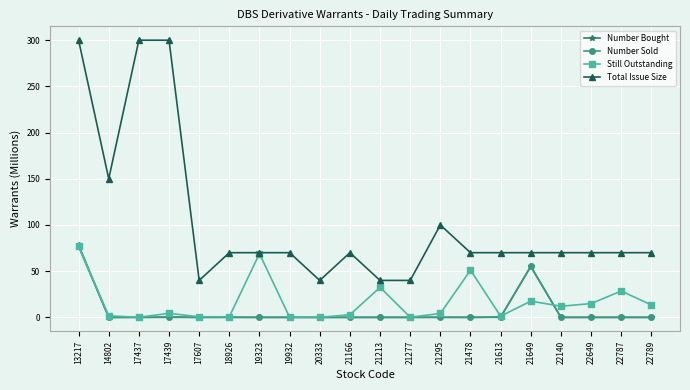

True or false: Total Issue Size has more than 1 points higher than both neighbors.

True